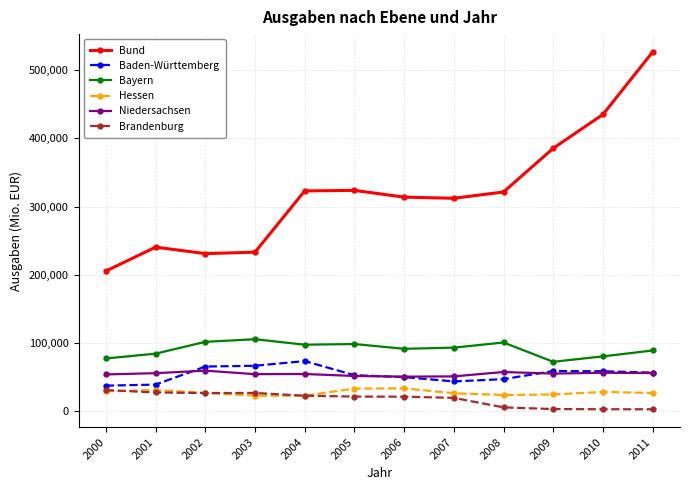

What are all the series names shown in the legend?

Bund, Baden-Württemberg, Bayern, Hessen, Niedersachsen, Brandenburg